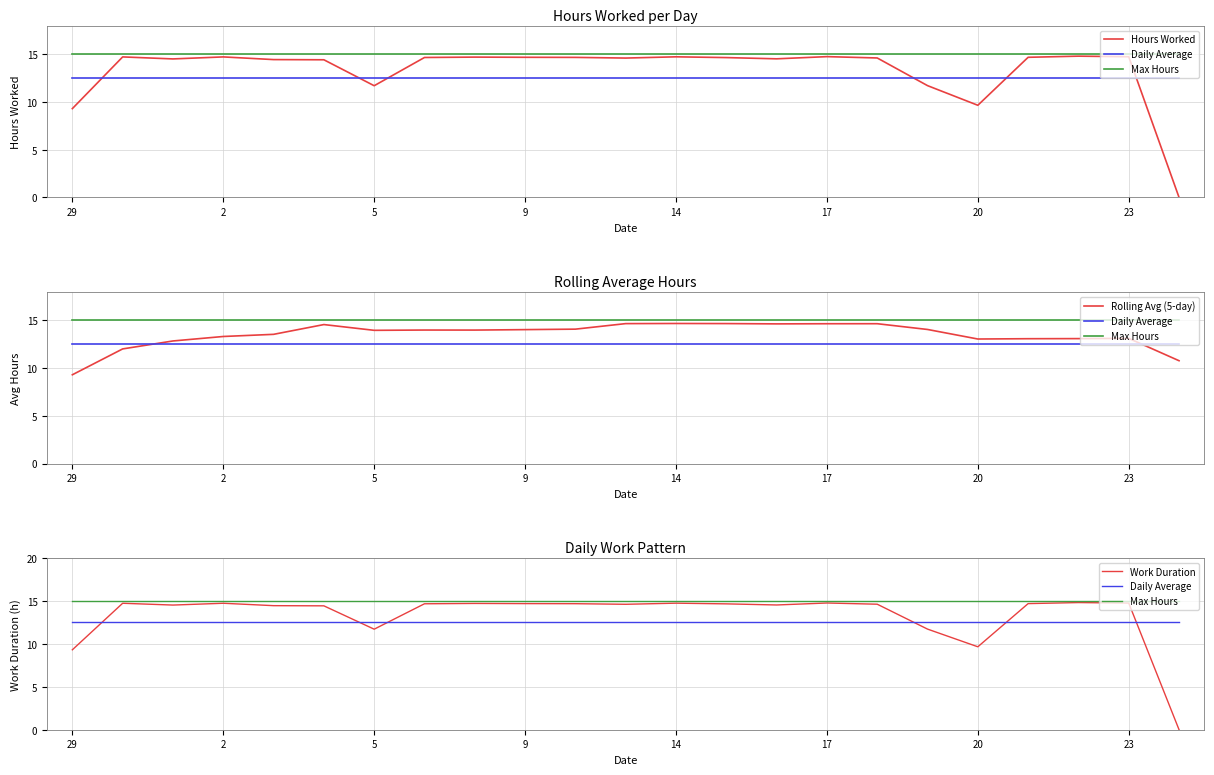

What are all the series names shown in the legend?

Hours Worked, Daily Average, Max Hours, Rolling Avg (5-day), Work Duration